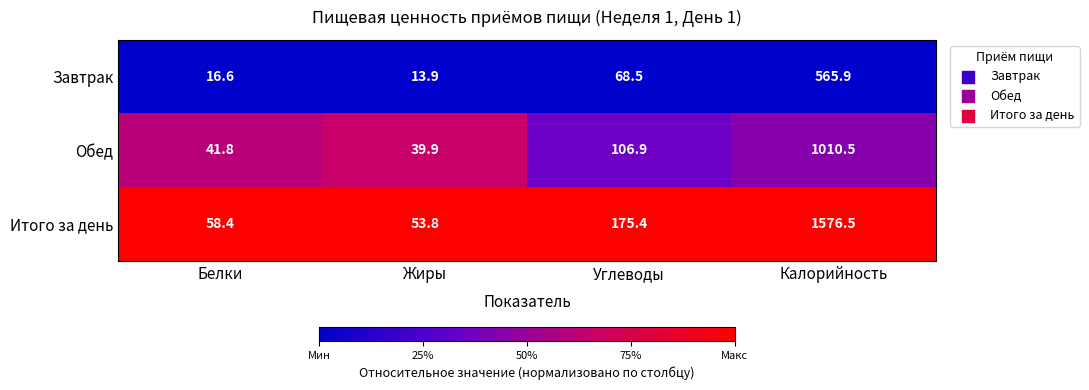

True or false: Итого за день has a value of 98.3 at Белки.

False